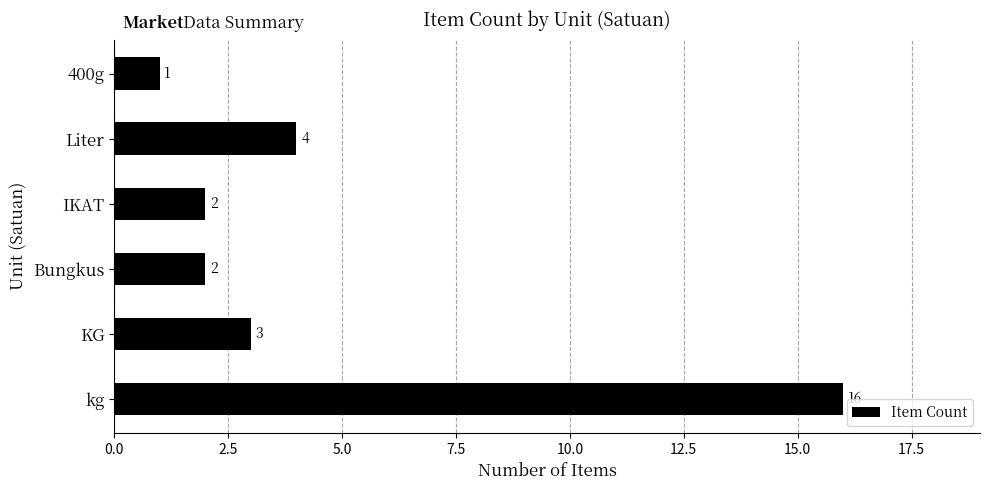

The chart shows a value of 16 at kg. True or false?

True